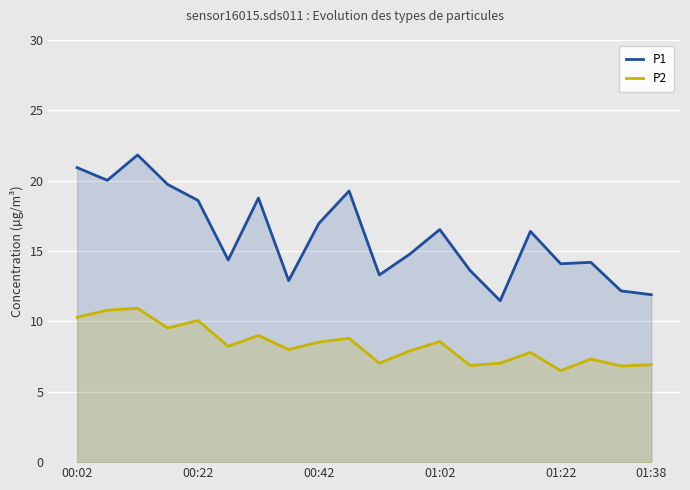

What is the spread (max minus min) of values at 01:02?

8.0